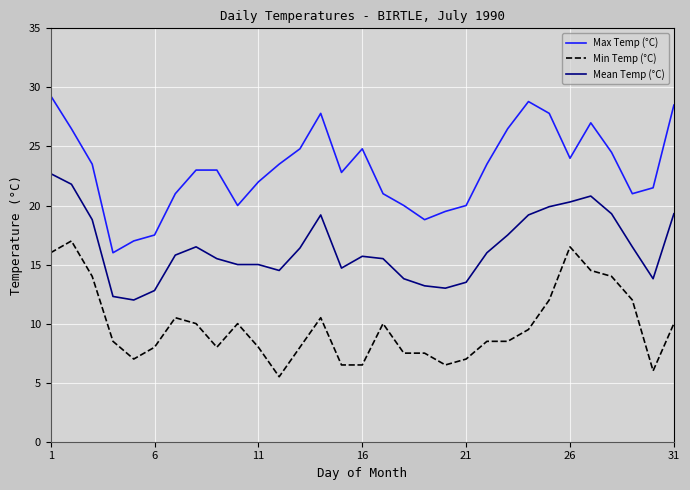

What is the average value of the Min Temp (°C) series?

9.8